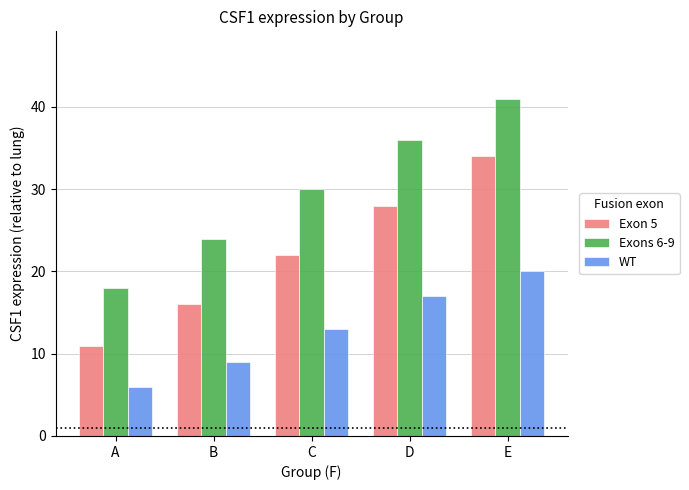

Which series has the largest total across all categories?

Exons 6-9